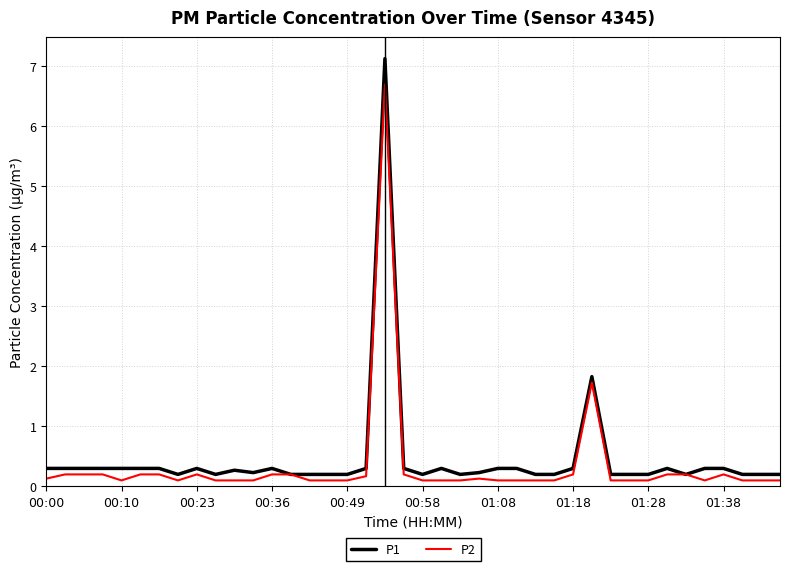

Reading right to left, list all the values displayed in this chart.

P1: 0.2	0.2	0.2	0.3	0.3	0.2	0.3	0.2	0.2	0.2	1.8	0.3	0.2	0.2	0.3	0.3	0.2	0.2	0.3	0.2	0.3	7.1	0.3	0.2	0.2	0.2	0.2	0.3	0.2	0.3	0.2	0.3	0.2	0.3	0.3	0.3	0.3	0.3	0.3	0.3
P2: 0.1	0.1	0.1	0.2	0.1	0.2	0.2	0.1	0.1	0.1	1.7	0.2	0.1	0.1	0.1	0.1	0.1	0.1	0.1	0.1	0.2	6.7	0.2	0.1	0.1	0.1	0.2	0.2	0.1	0.1	0.1	0.2	0.1	0.2	0.2	0.1	0.2	0.2	0.2	0.1